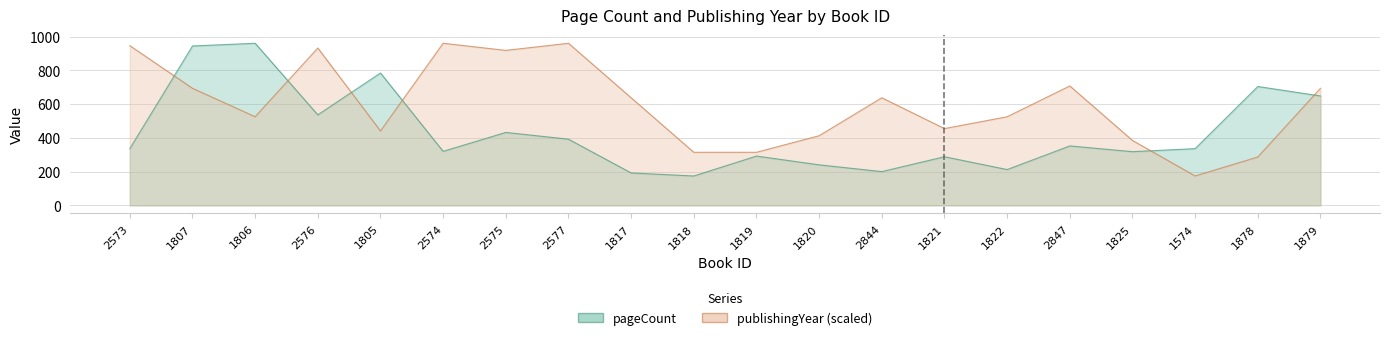

How many distinct data groups are displayed?

2